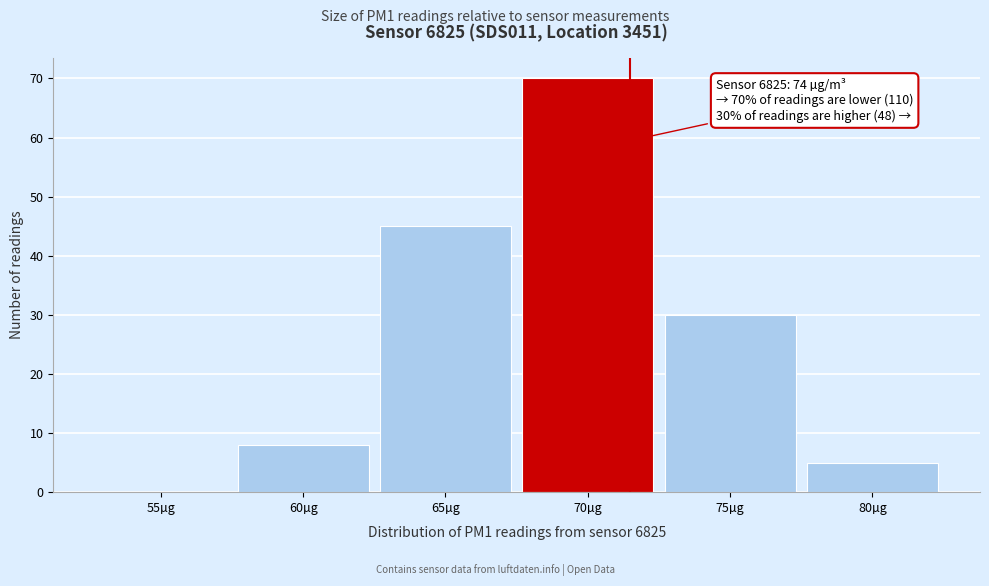

Reading right to left, transcribe all the data shown in this chart.

80µg=5	75µg=30	70µg=70	65µg=45	60µg=8	55µg=0